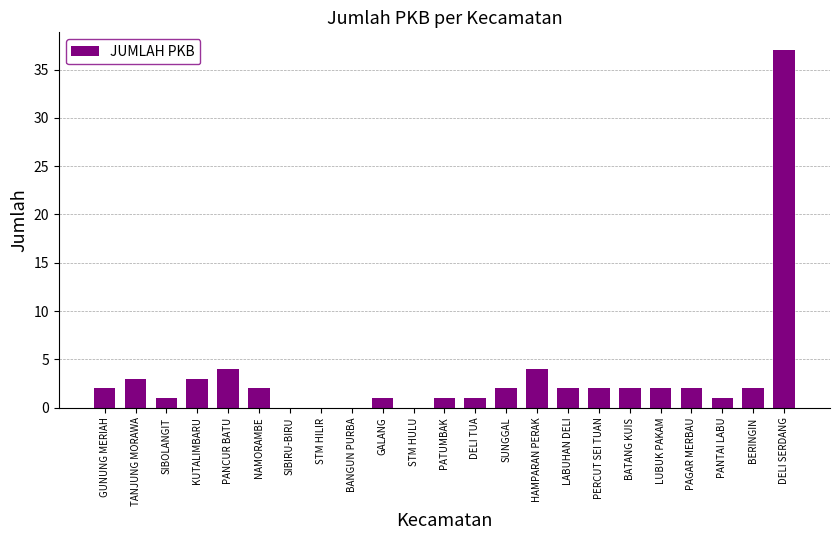

What is the maximum value shown in the chart?

37